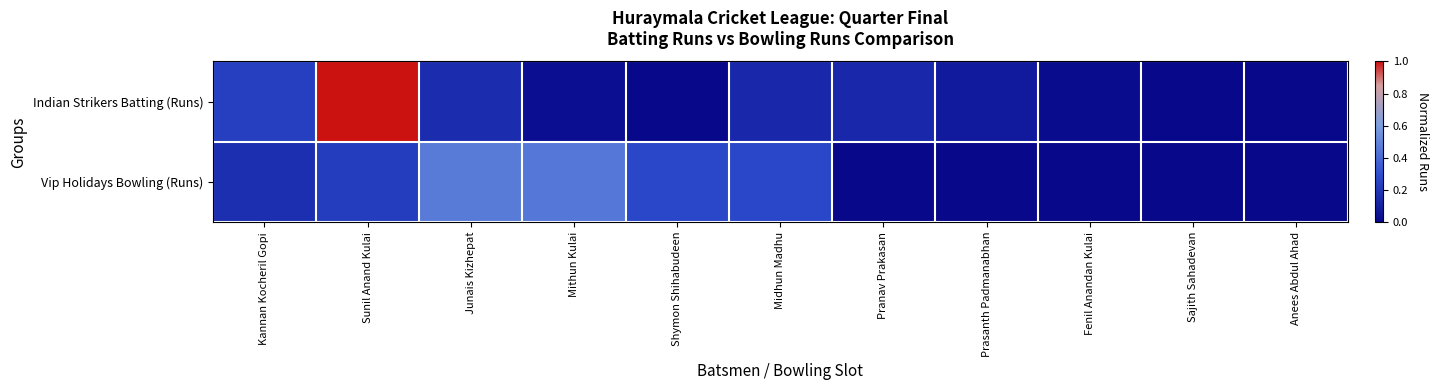

What is the total value across all series at Prasanth Padmanabhan?

0.1